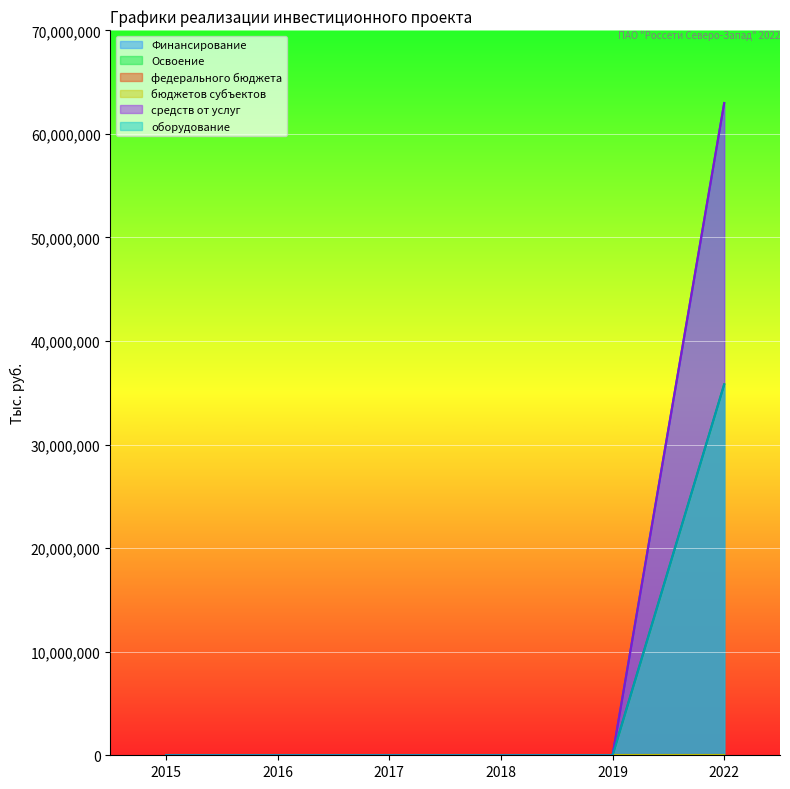

Reading left to right, list all the values displayed in this chart.

Финансирование: 2015=0	2016=0	2017=0	2018=0	2019=0	2022=62977602
Освоение: 2015=0	2016=0	2017=0	2018=0	2019=0	2022=35814668
средств от услуг: 2015=0	2016=0	2017=0	2018=0	2019=0	2022=62977602
оборудование: 2015=0	2016=0	2017=0	2018=0	2019=0	2022=35814668